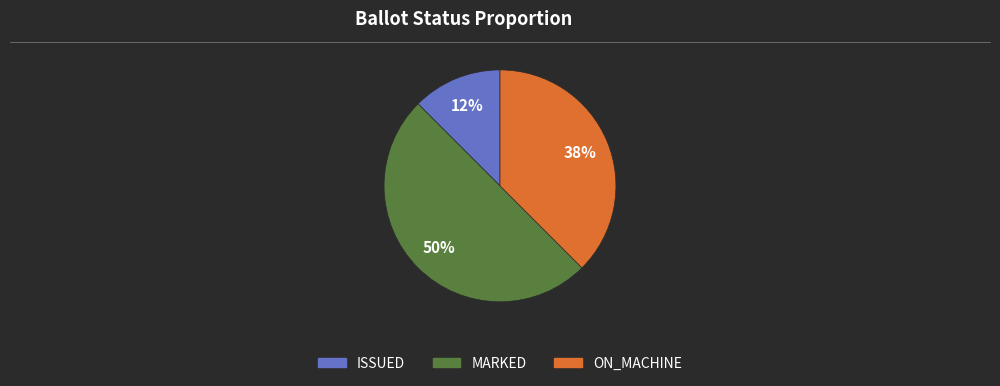

To the nearest percent, what is the average slice percentage?

33%